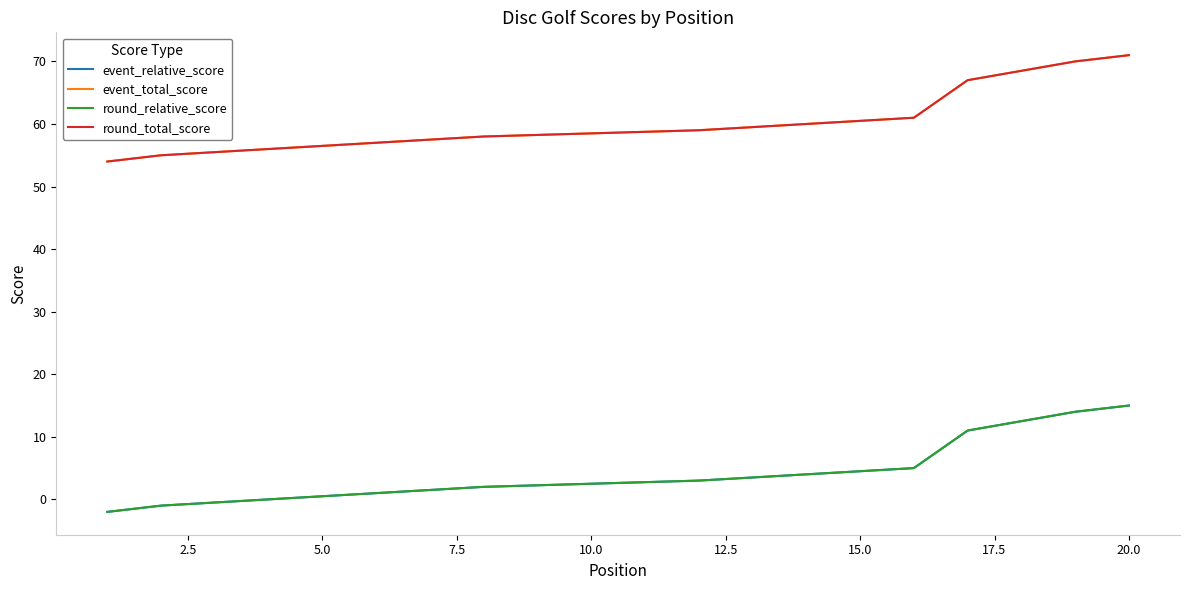

How many distinct data groups are displayed?

4